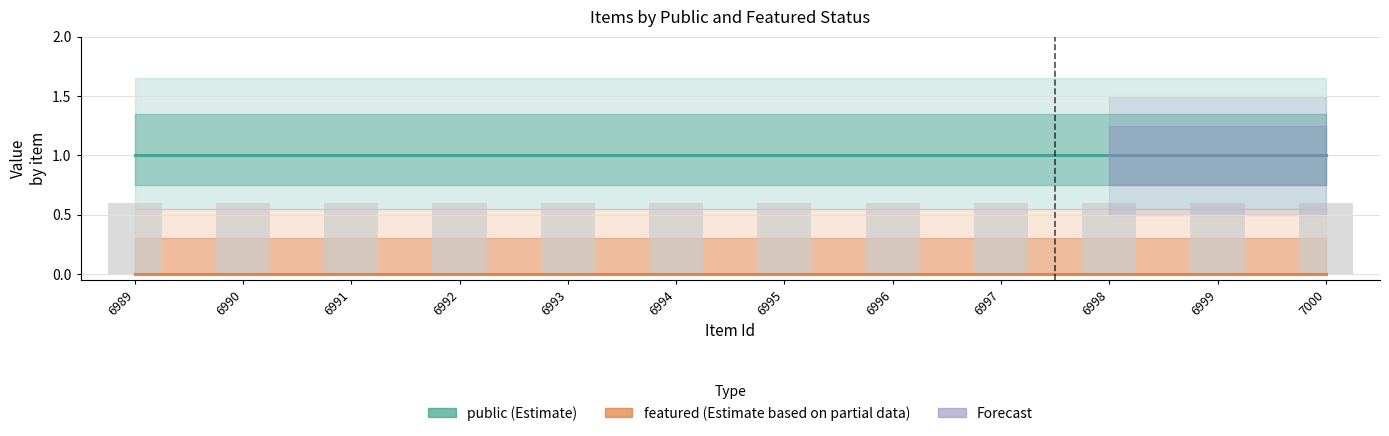

Reading left to right, extract all data points from this chart.

public: 6989=1	6990=1	6991=1	6992=1	6993=1	6994=1	6995=1	6996=1	6997=1	6998=1	6999=1	7000=1
featured: 6989=0	6990=0	6991=0	6992=0	6993=0	6994=0	6995=0	6996=0	6997=0	6998=0	6999=0	7000=0